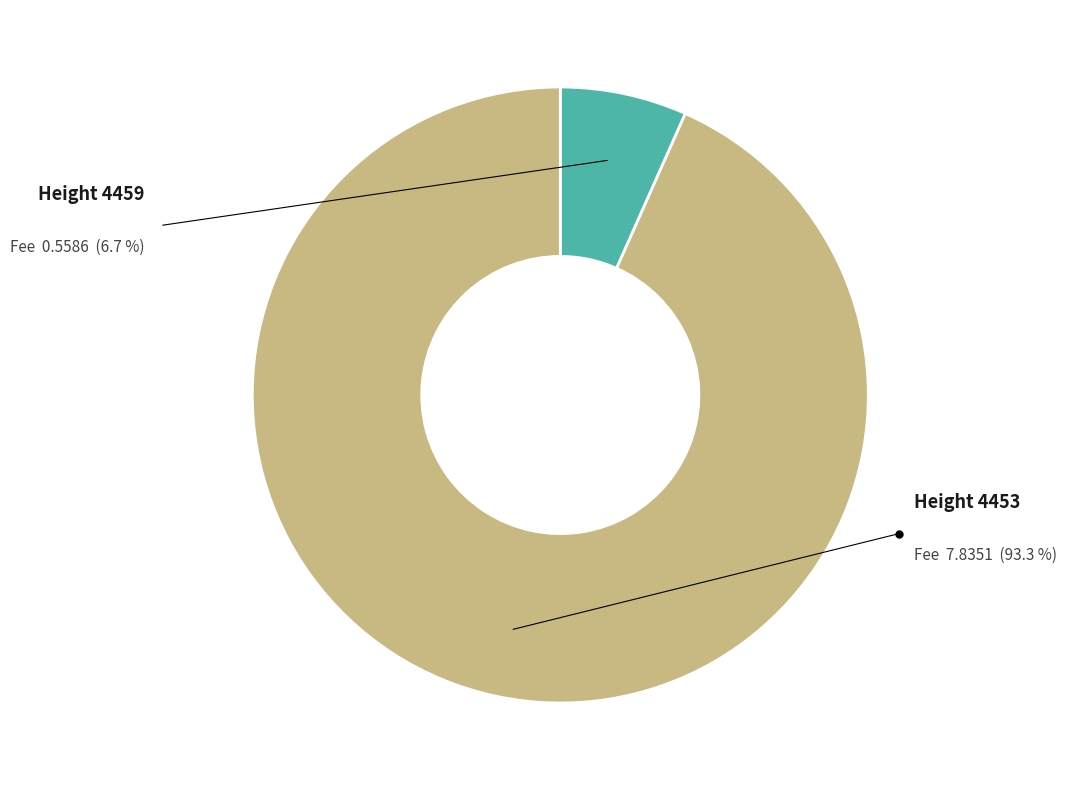

To the nearest percent, what is the average slice percentage?

50%